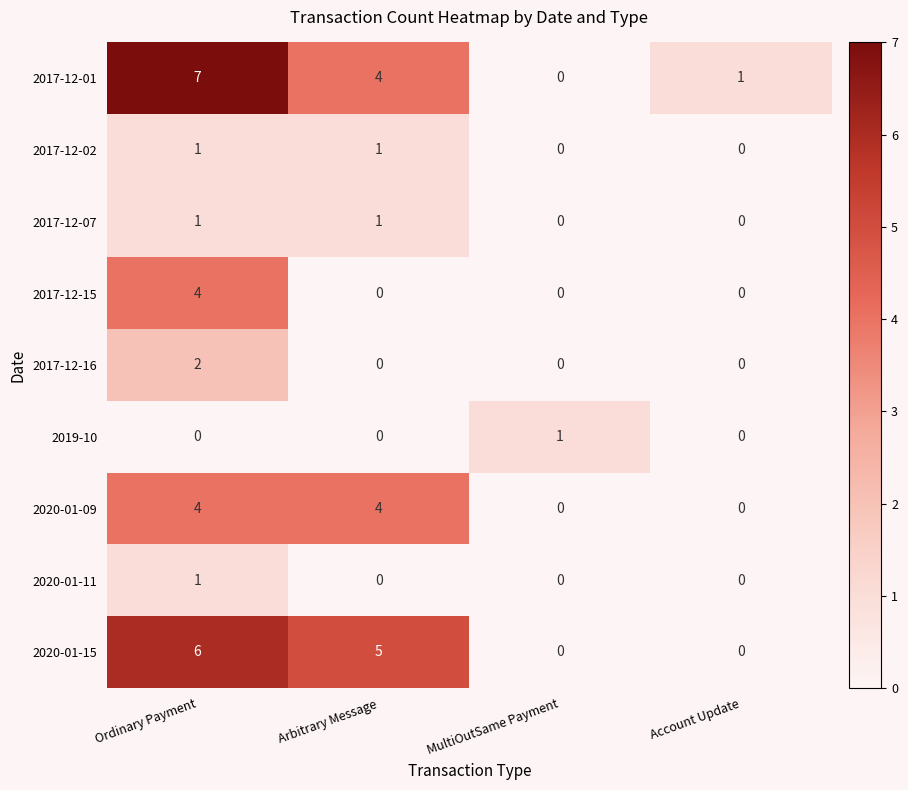

Between Arbitrary Message and Account Update, which series saw the biggest shift?

2020-01-15